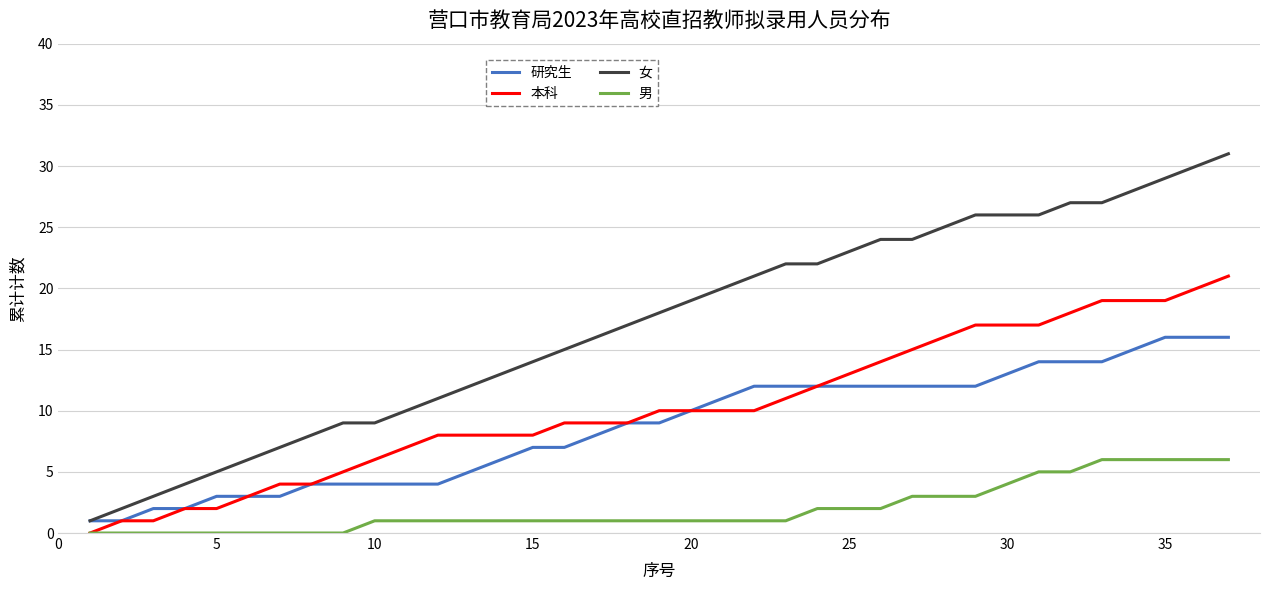

True or false: 本科 and 女 intersect in this chart.

False